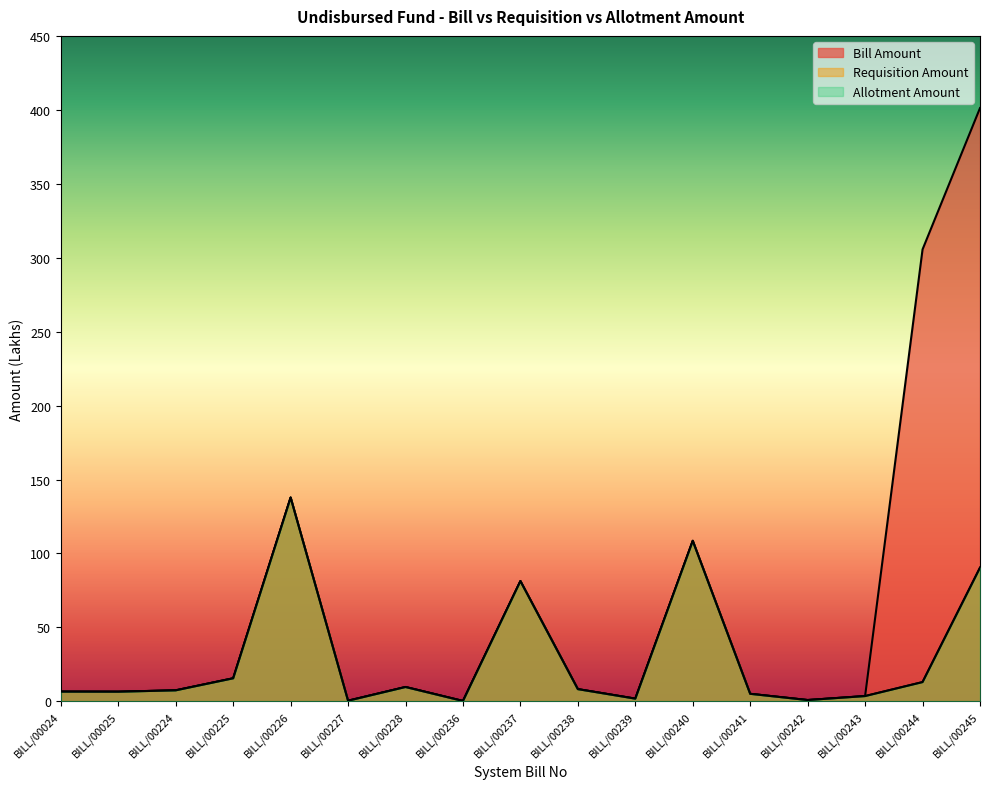

How many lines are shown in the chart?

3